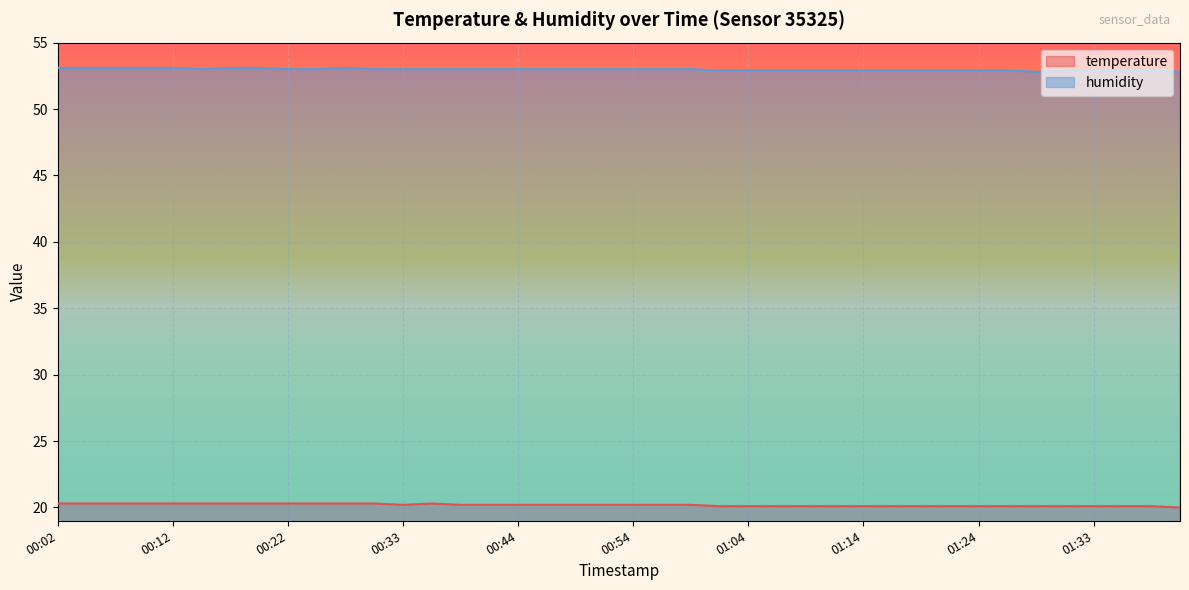

At which category does the chart reach its minimum across all series?

01:41